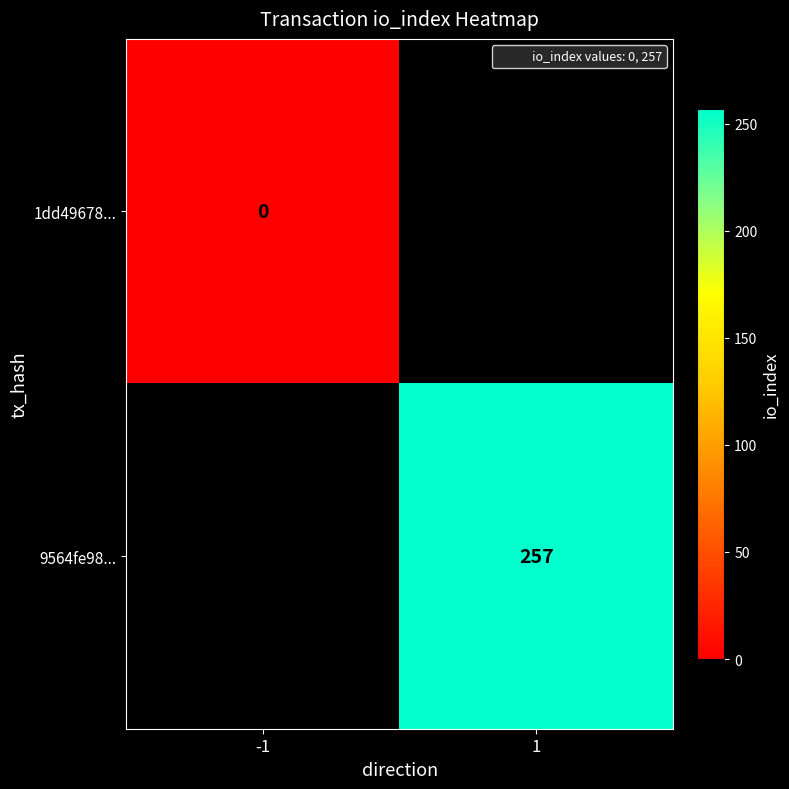

Which series has the widest spread of values?

1dd49678...